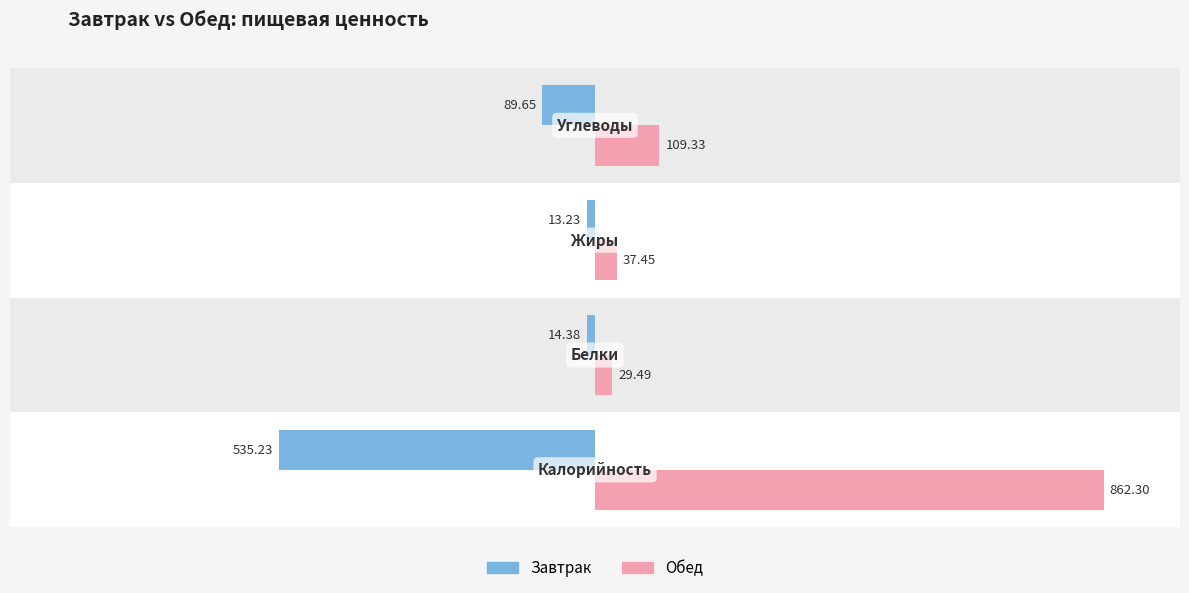

How many values in the Завтрак series are below -14?

3